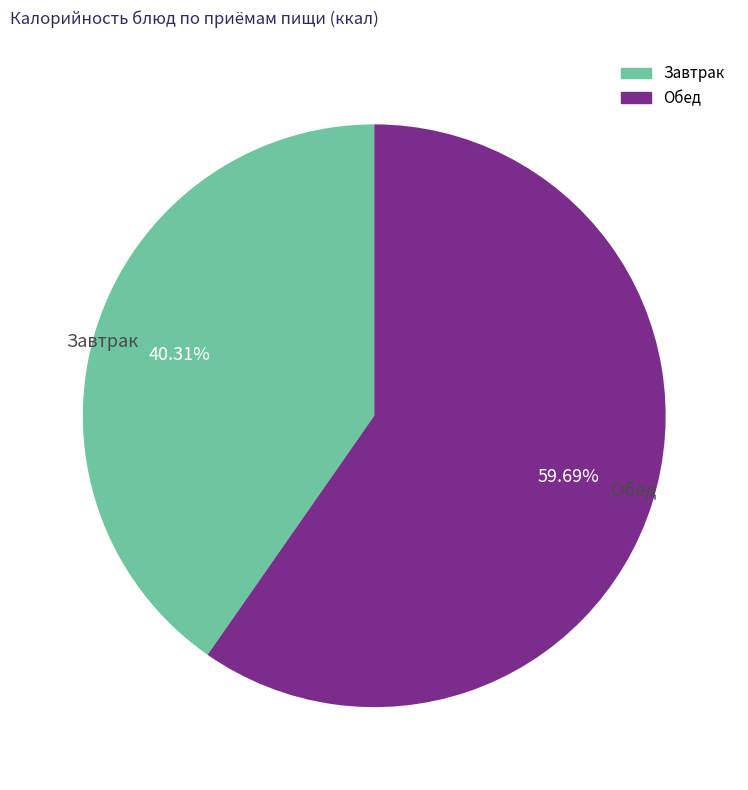

What is the largest slice in the pie chart?

Обед